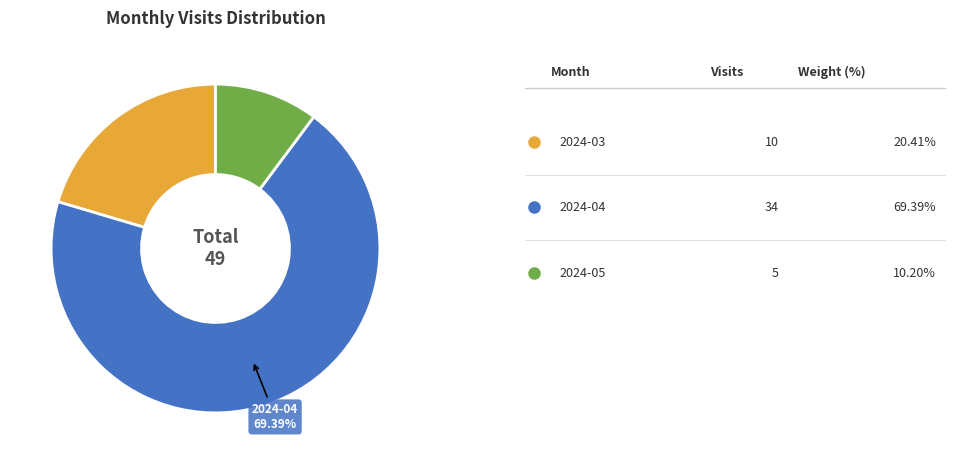

Is there a majority slice in this chart?

Yes